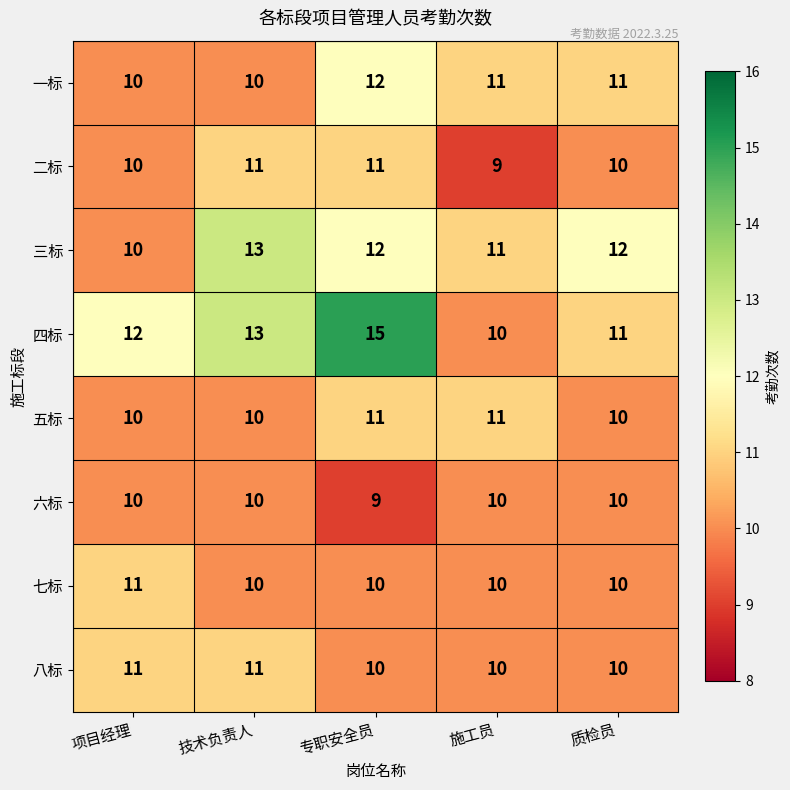

The value of 七标 at 项目经理 is 4. True or false?

False